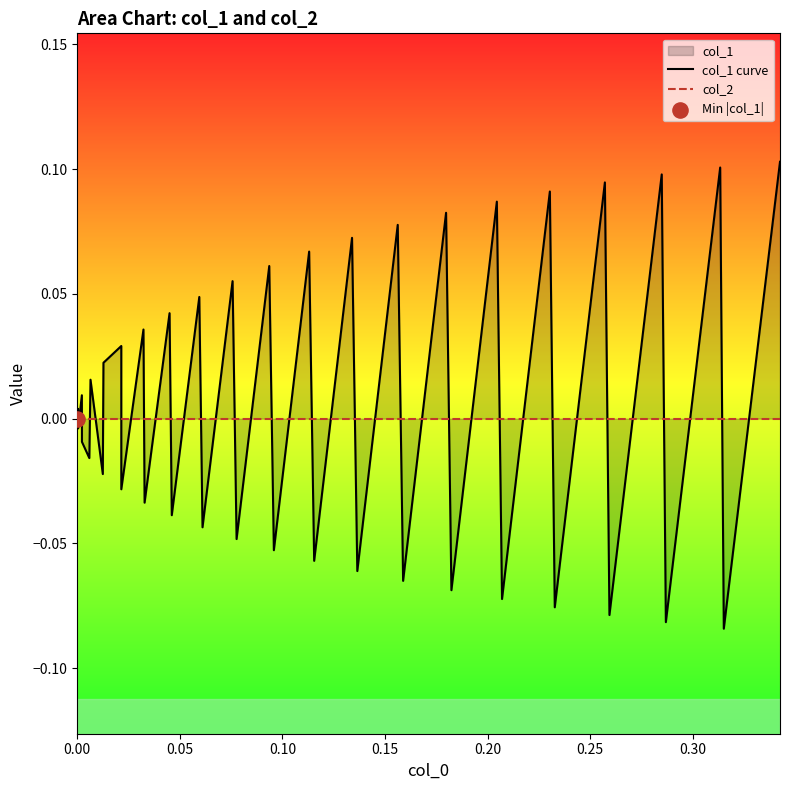

Which series reaches the maximum Y coordinate?

col_1 curve